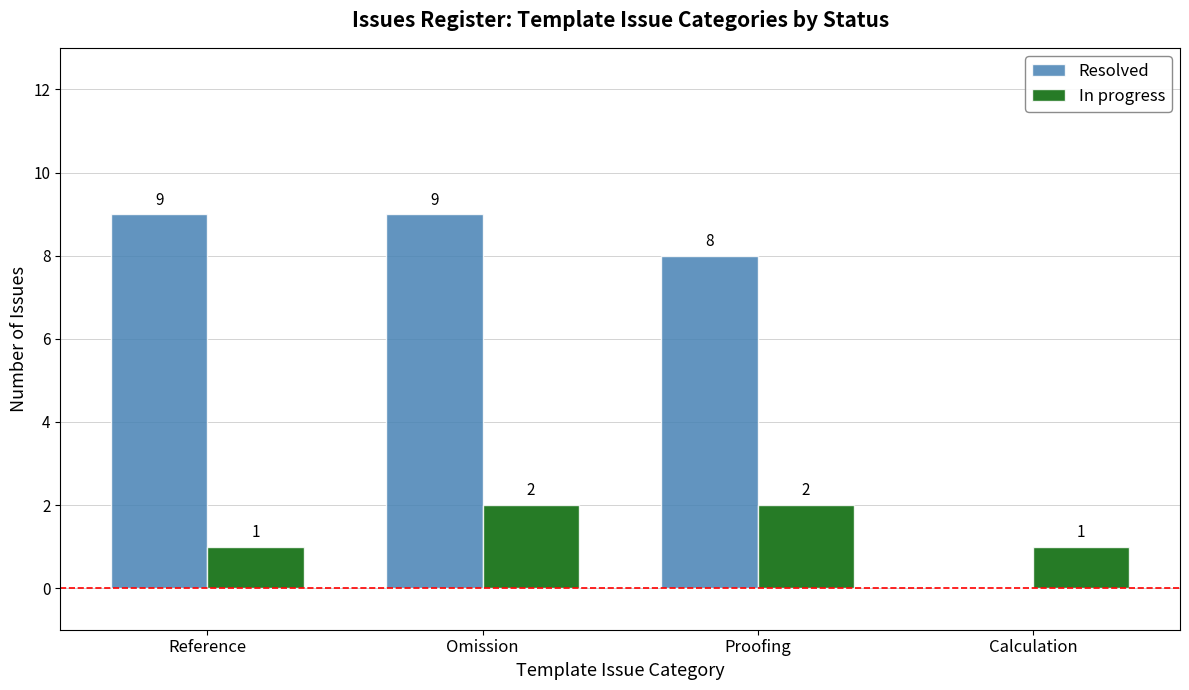

What value does the Resolved series have at Reference?

9